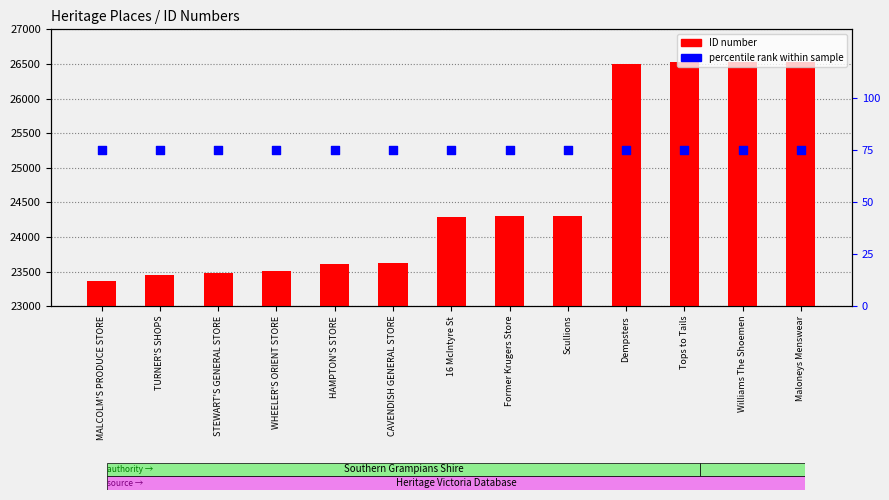

Which series contains the lowest Y value?

percentile rank